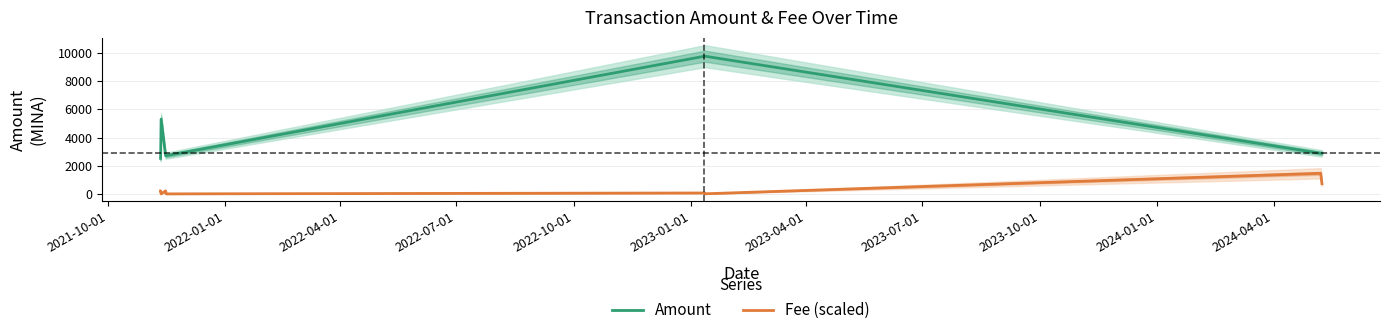

True or false: Fee (scaled) and Amount cross at least once.

False